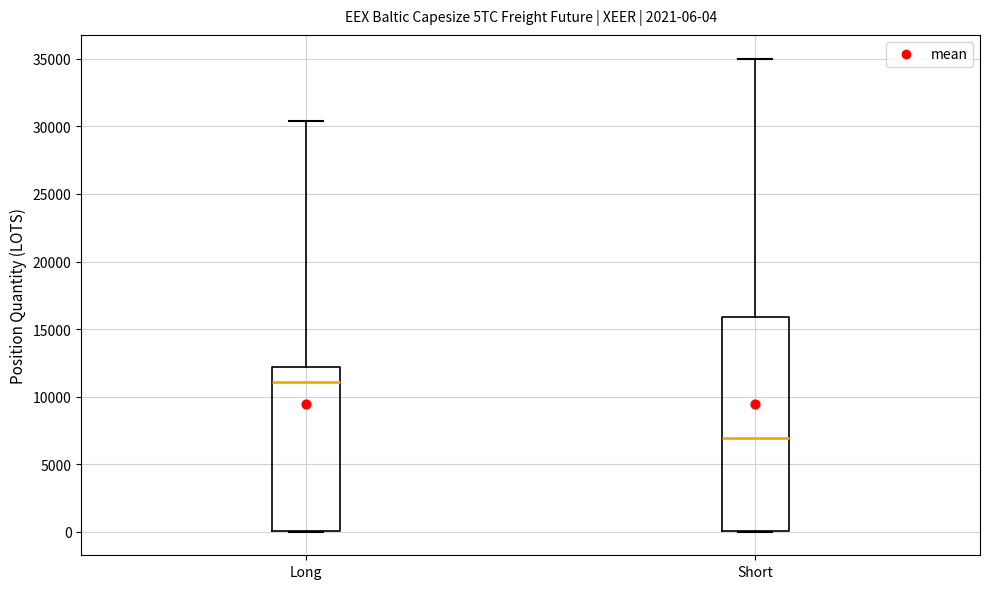

Which box has the highest median line?

Long